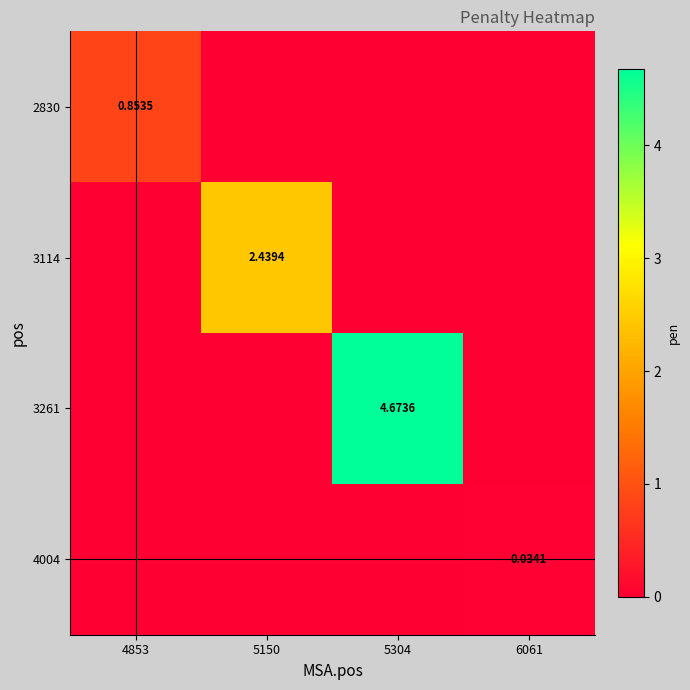

List the series in order of their peak value, highest first.

3261, 3114, 2830, 4004